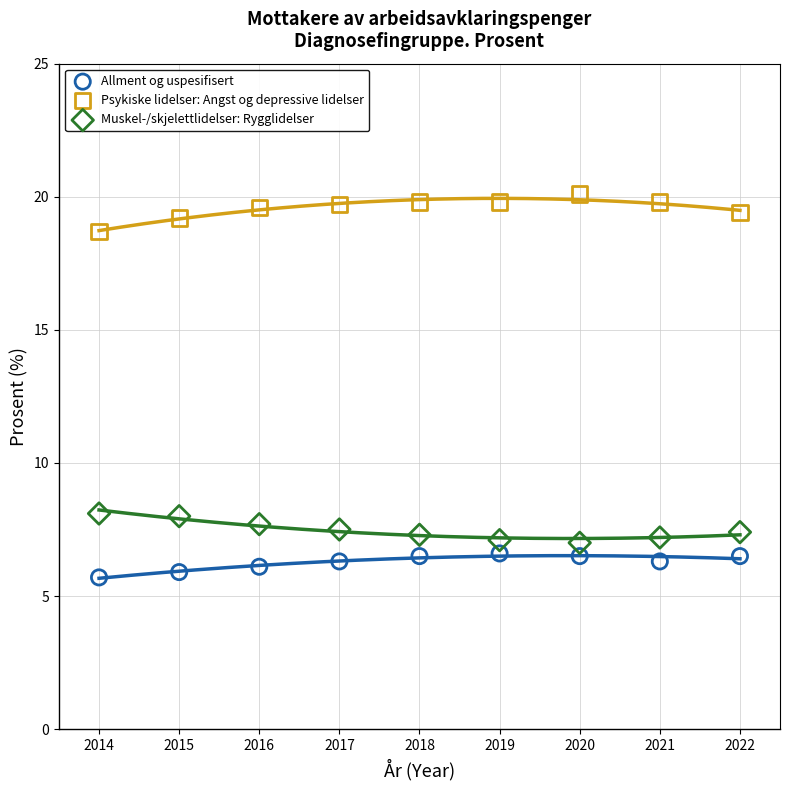

Which series contains the highest Y value?

Psykiske lidelser: Angst og depressive lidelser